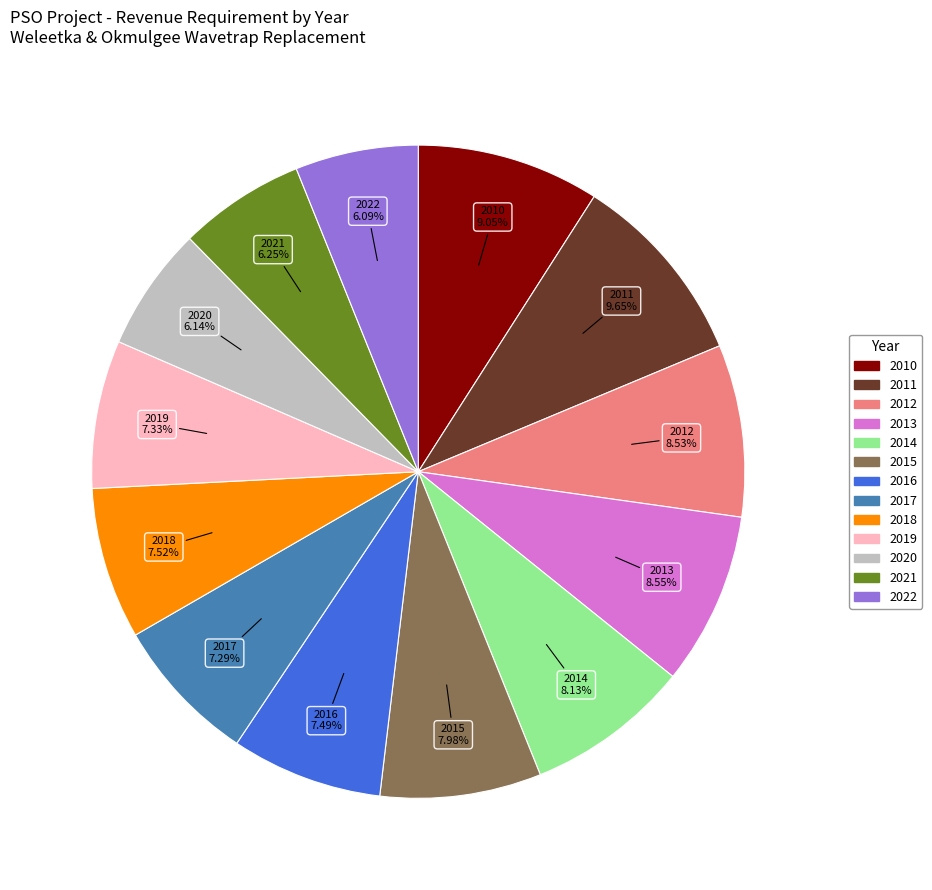

To the nearest percent, what portion does 2019 represent?

7%